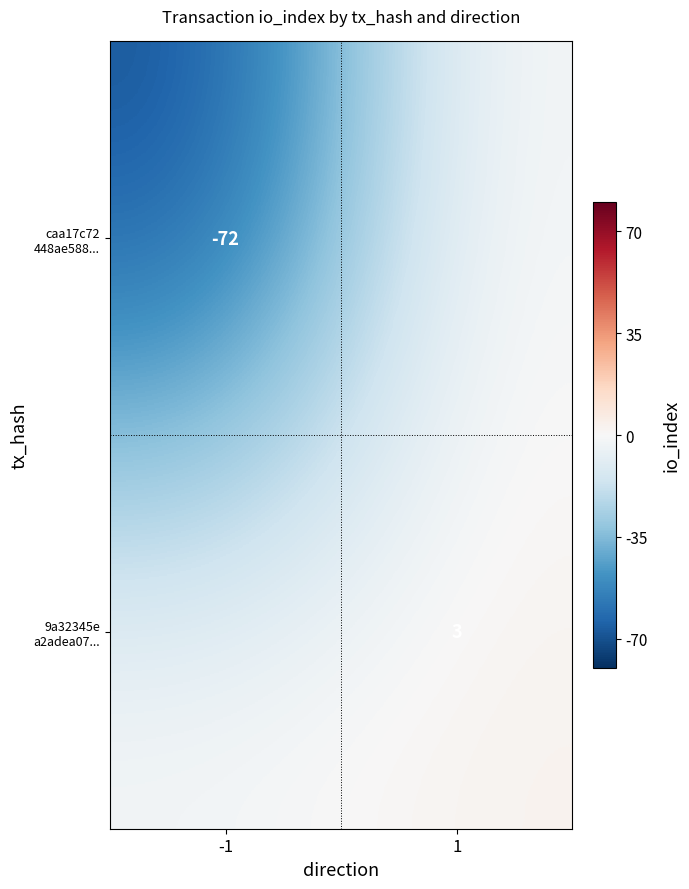

At which category is the sum across all series the highest?

1